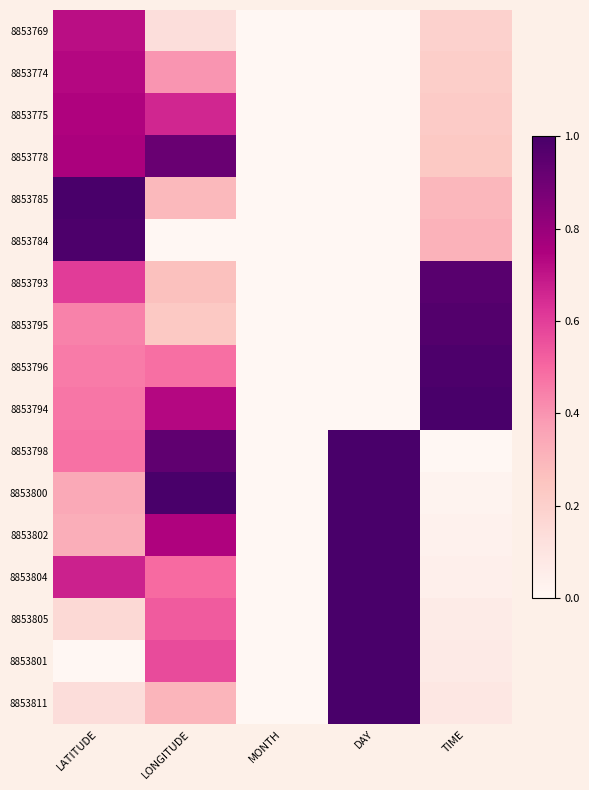

What is the spread (max minus min) of values at LONGITUDE?

1.0